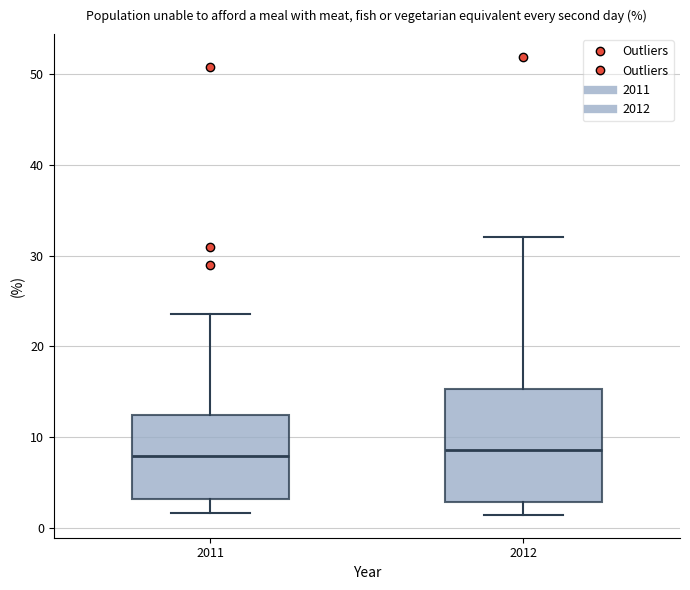

Reading left to right, transcribe this box plot: for each box, give where its median line is, the range the box spans, and where its two whiskers end, as read against the y-axis. The values are not printed on the chart, so give them approximately, as read against the axis.

2011: median 8, box 3 to 12, whiskers 2 to 24
2012: median 9, box 3 to 15, whiskers 1 to 32